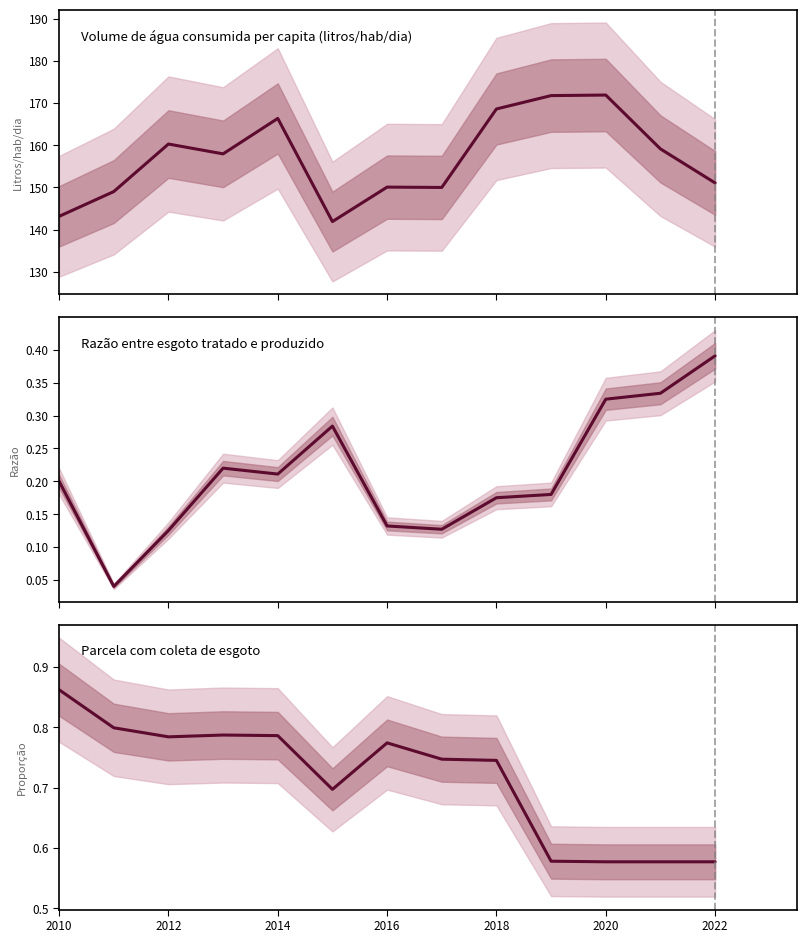

True or false: Parcela com coleta de esgoto and Volume de água consumida per capita (litros/hab/dia) cross at least once.

False